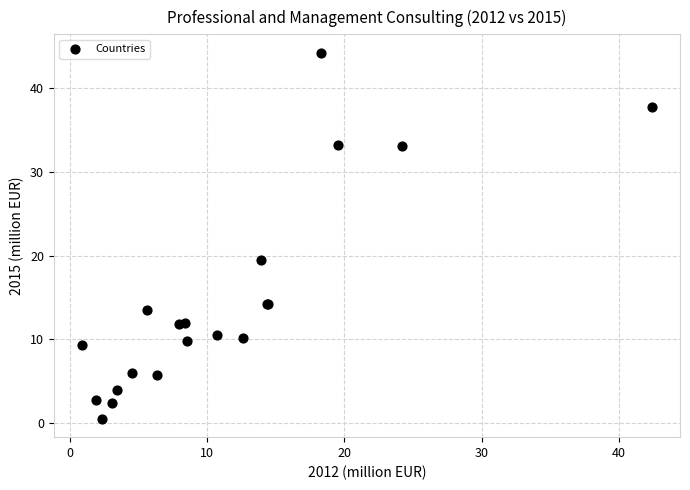

What Y value in the scatter plot is closest to 22?

19.5